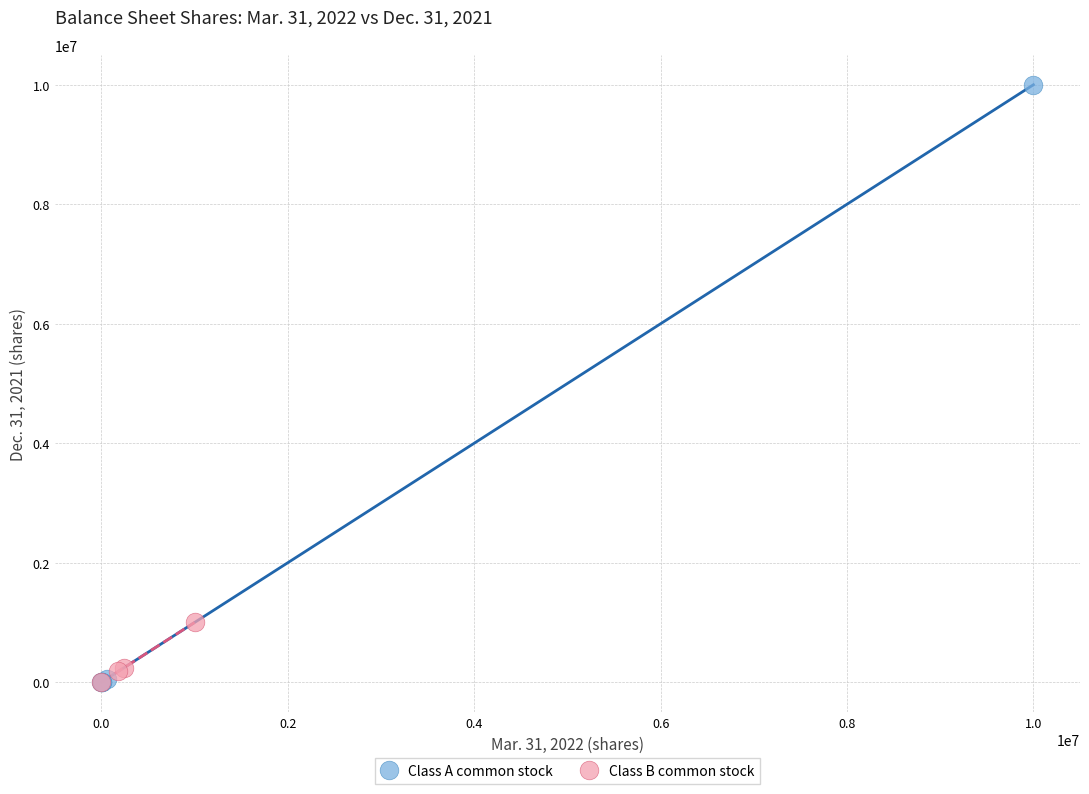

Which series has the widest spread of Y values?

Class A common stock